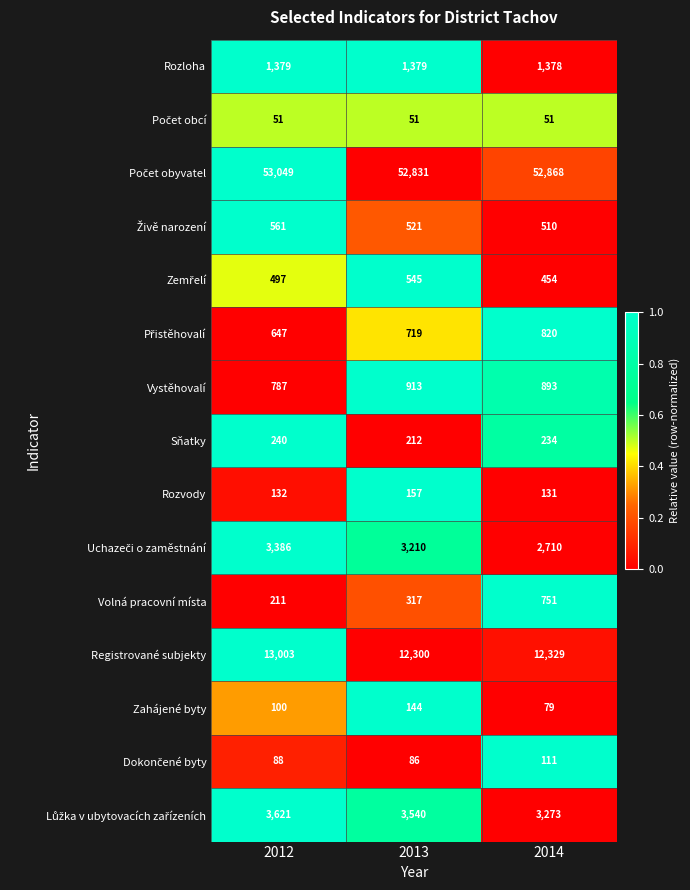

What is the total value across all series at 2013?

76925